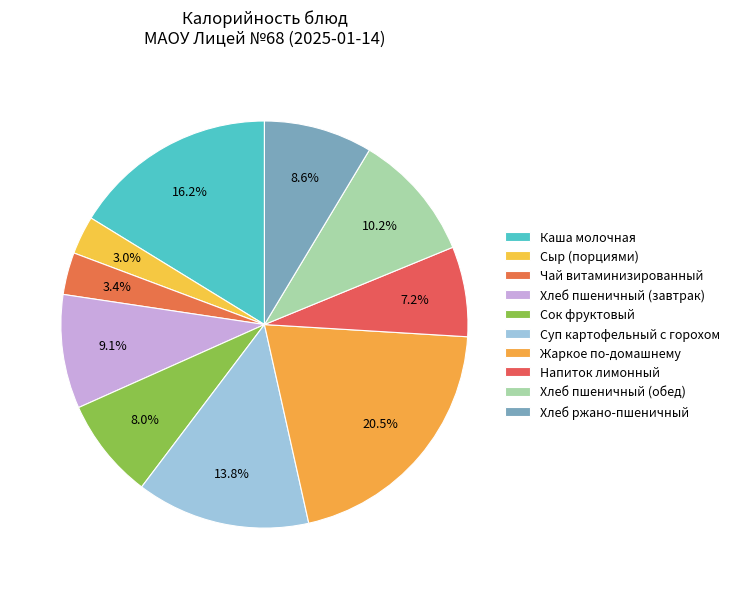

How many slices are in this pie chart?

10